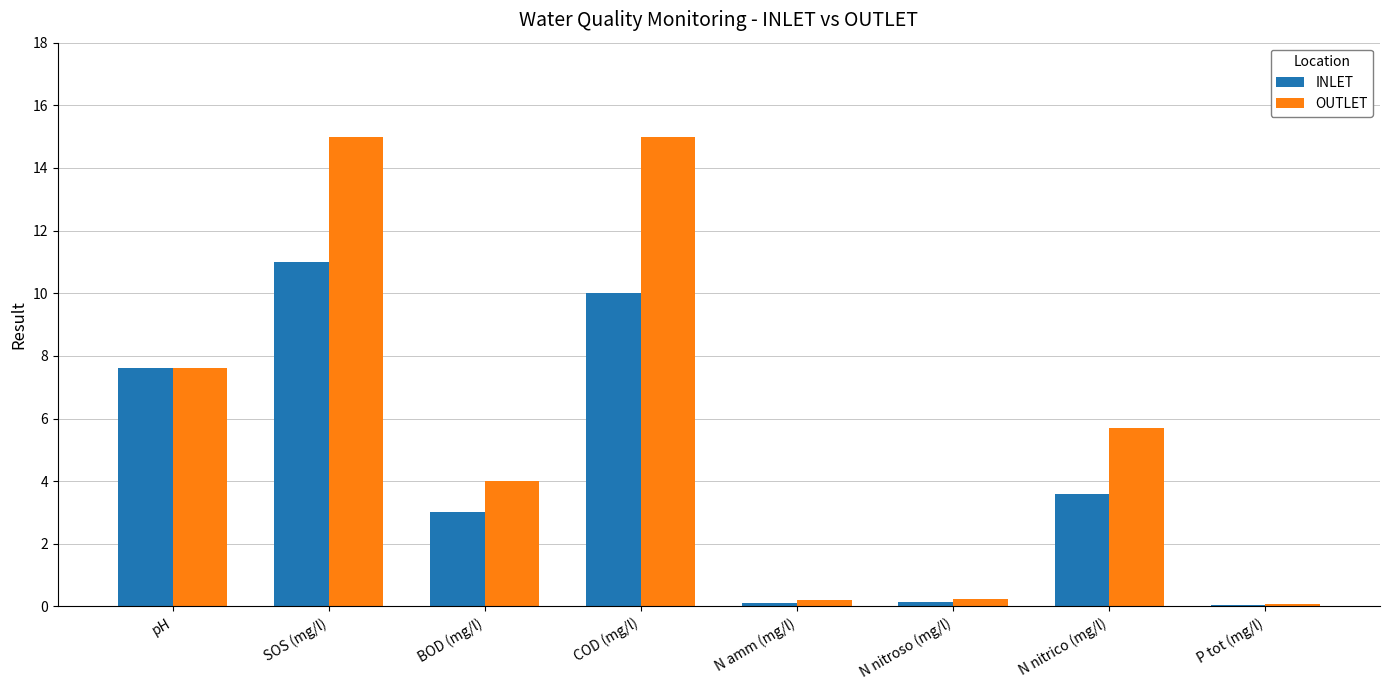

Is the value of OUTLET at COD (mg/l) greater than the value of INLET at N amm (mg/l)?

Yes